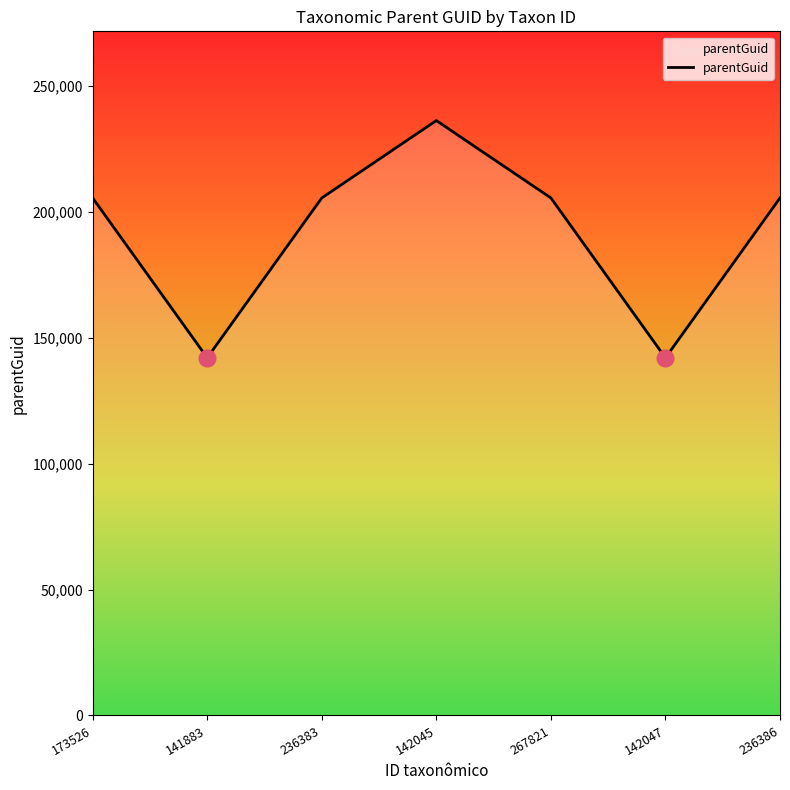

What is the change in value from 142045 to 236386?

-30736